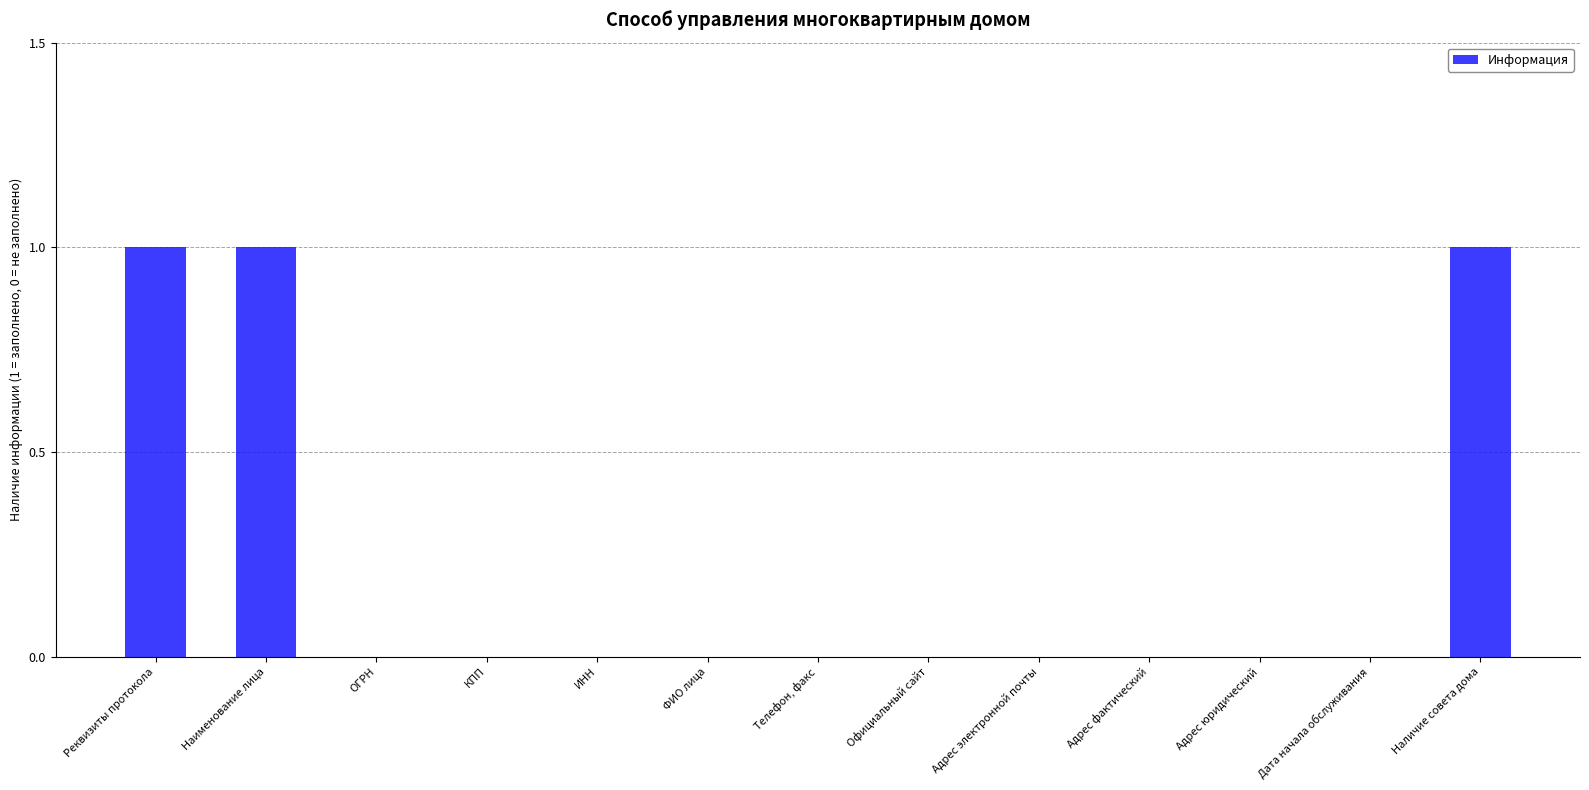

Between Наличие совета дома and Телефон, факс, which is larger?

Наличие совета дома